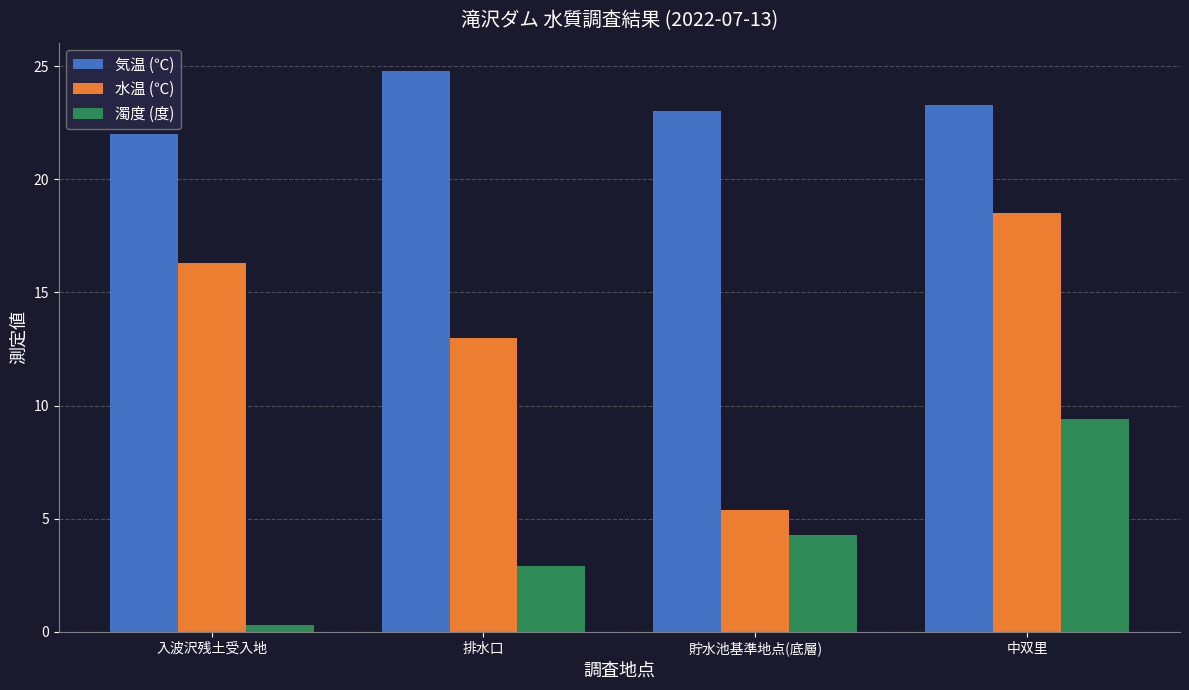

What position from the left is 貯水池基準地点(底層)?

3